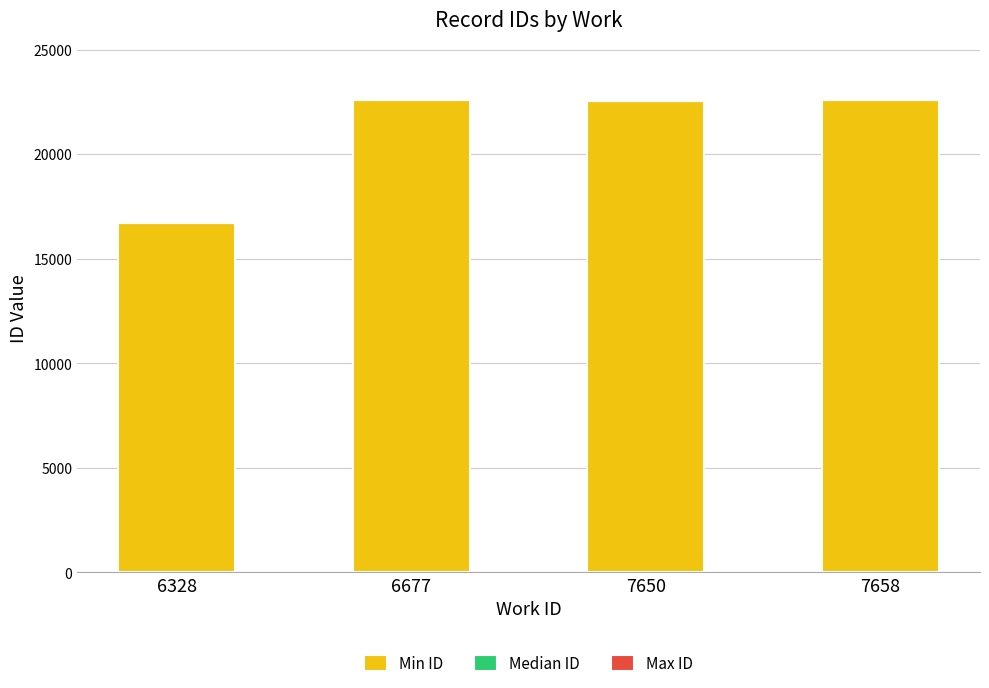

What value does the Min ID series have at 7658, to the nearest 50?

22600